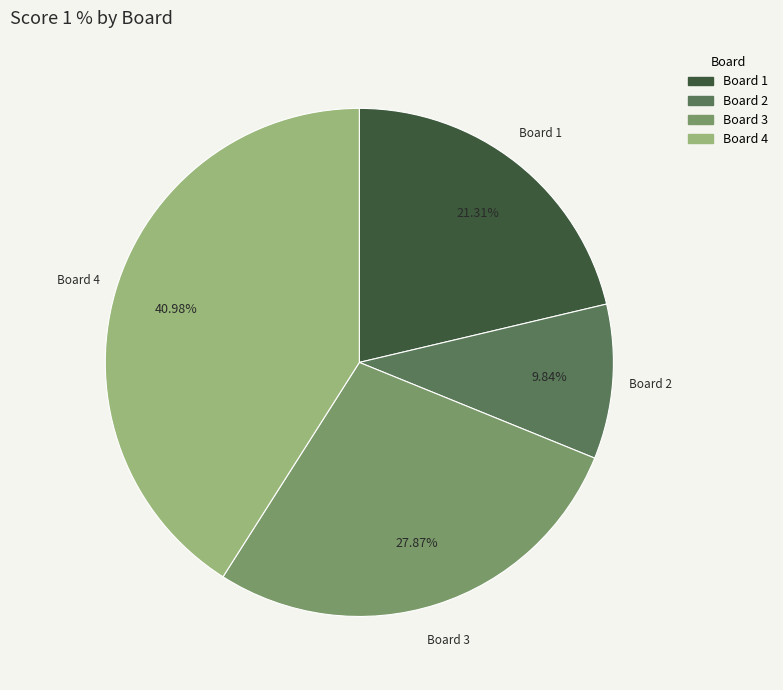

Do Board 1 and Board 4 together represent more than half of the pie?

Yes